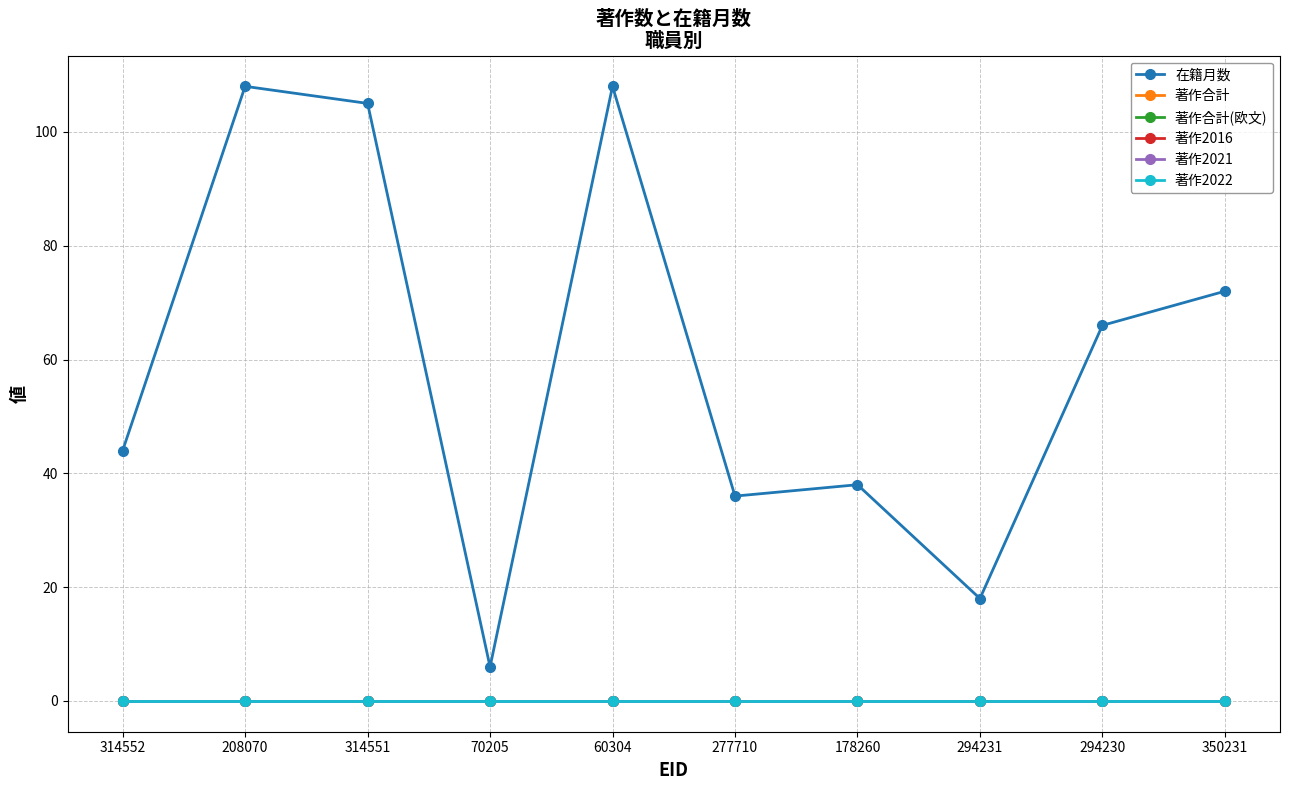

The 著作2021 series shows 0 at 178260. True or false?

True